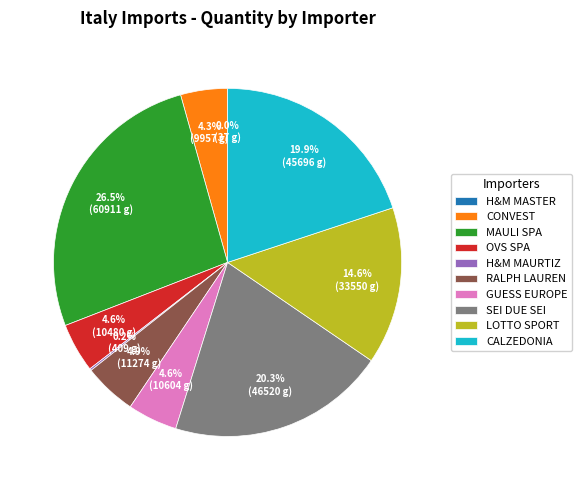

Which category has the biggest portion of the pie?

MAULI SPA